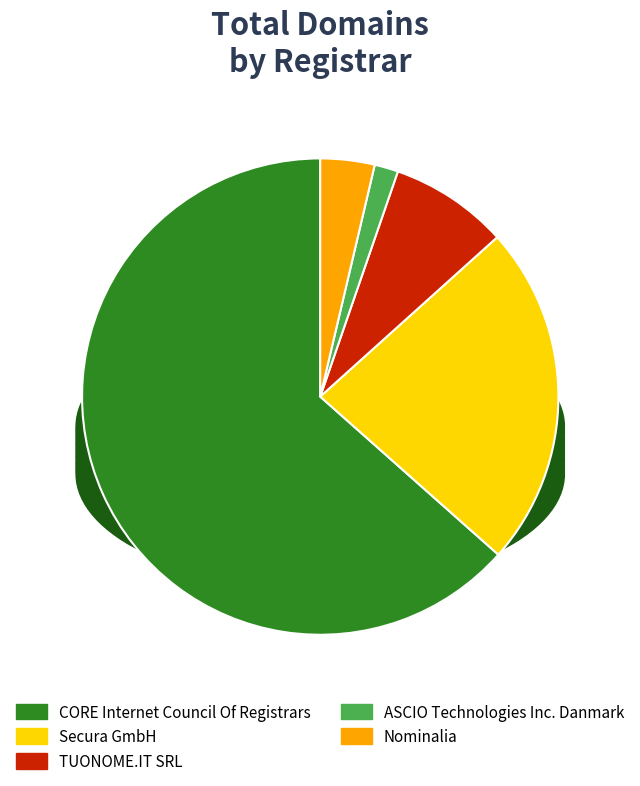

What percentage is the Secura GmbH slice, to the nearest percent?

23%